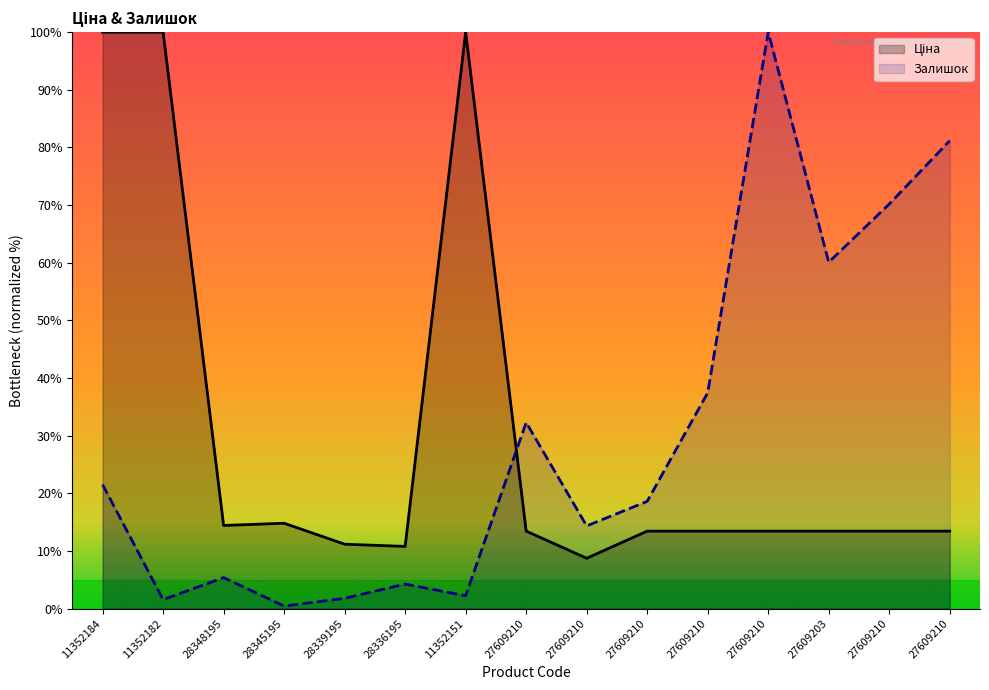

How many lines are shown in the chart?

2